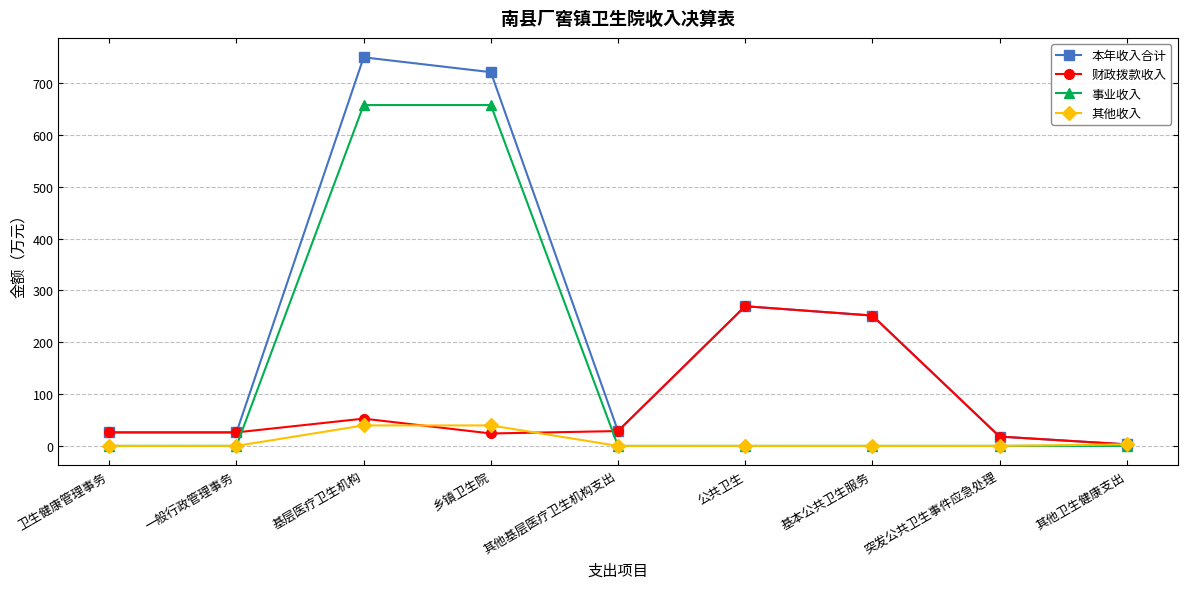

At which label is 本年收入合计 closest to 376?

公共卫生